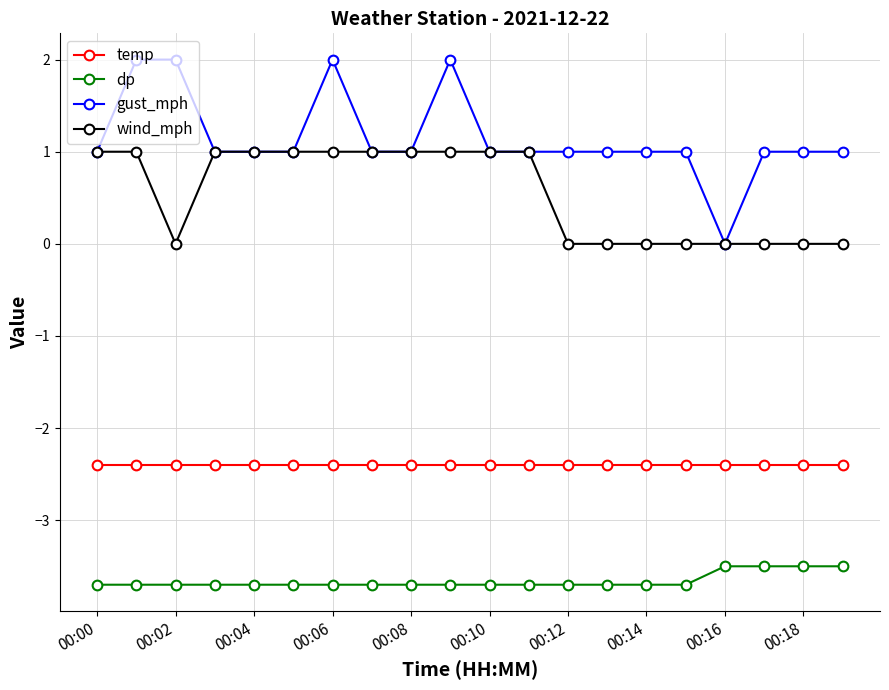

Rank the series by their maximum value, from lowest to highest.

dp, temp, wind_mph, gust_mph